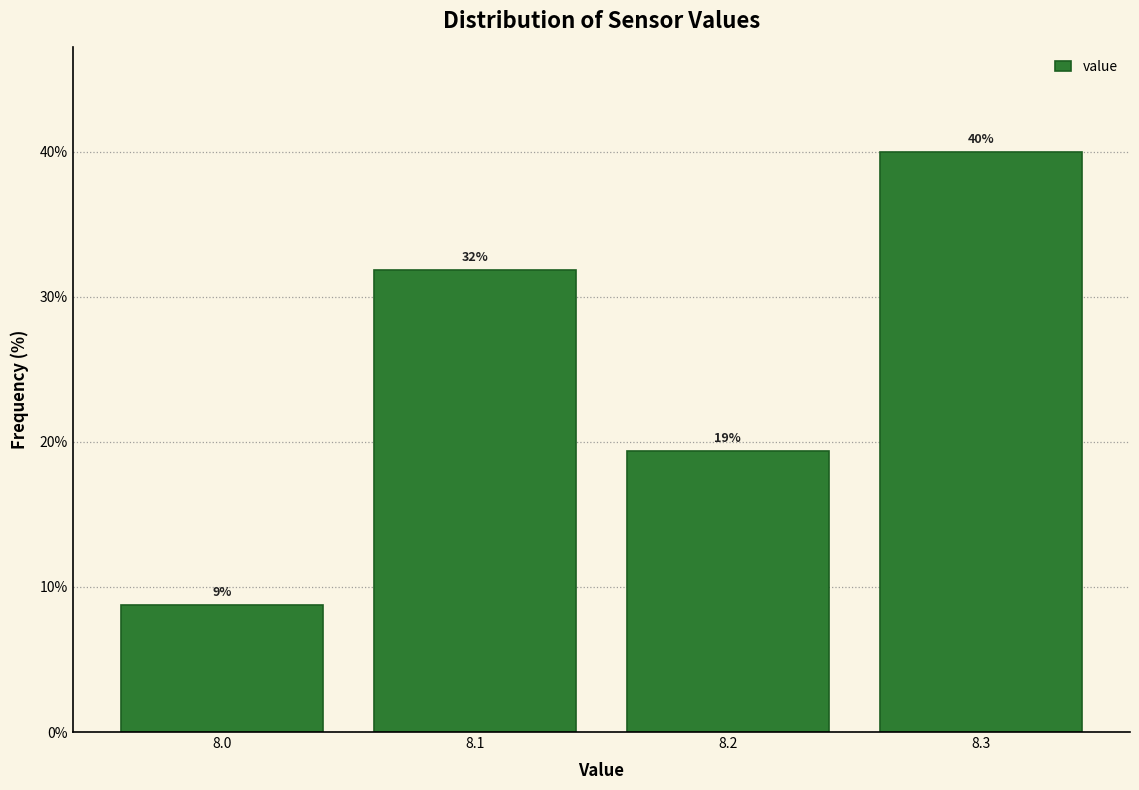

Over which range of the x-axis is the bar tallest?

8.25 to 8.35